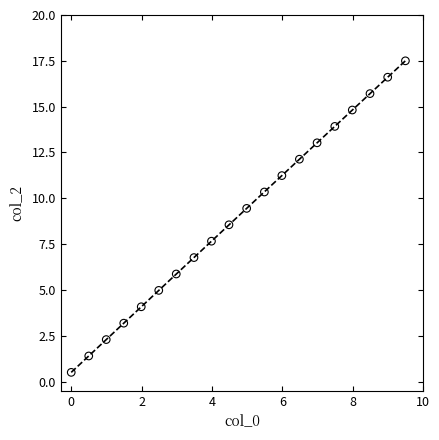

What is the range of Y values (max minus min)?

17.0